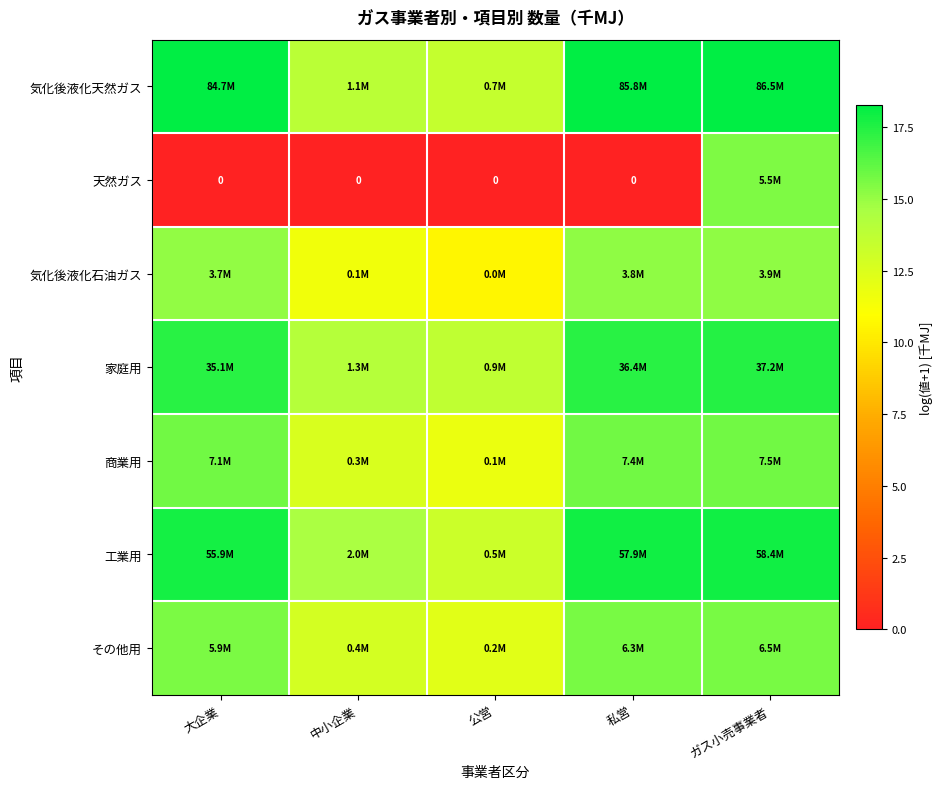

What is the maximum value for 工業用?

17.9